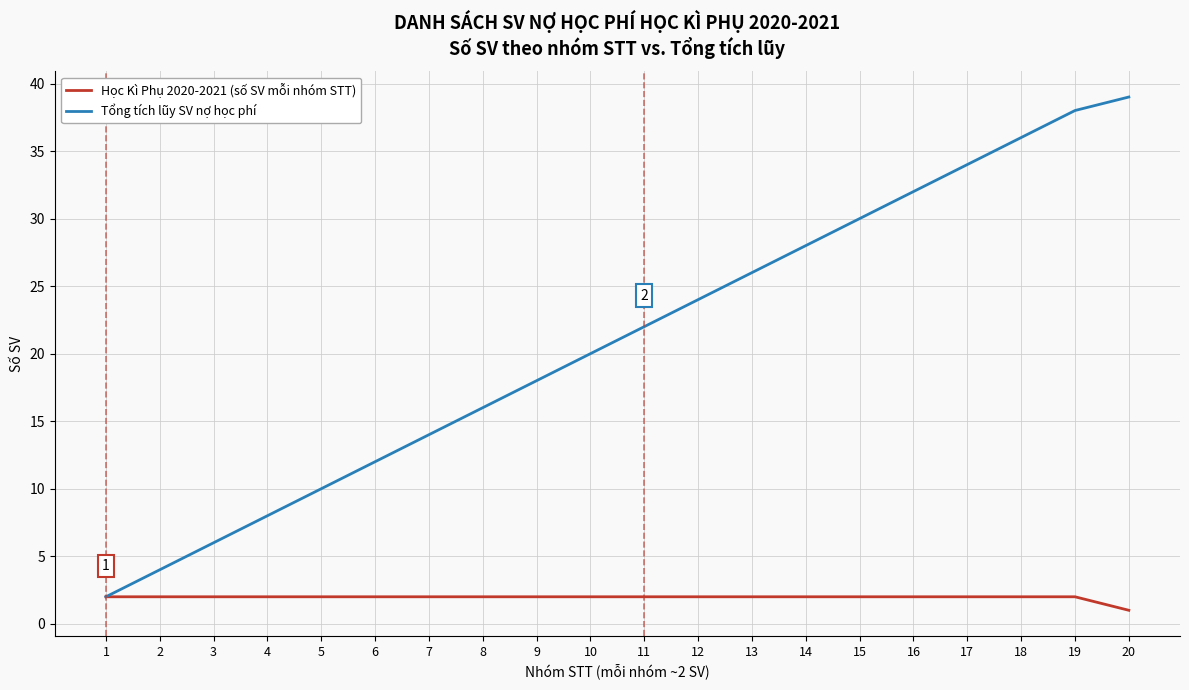

Which series has the widest spread of values?

Tổng tích lũy SV nợ học phí